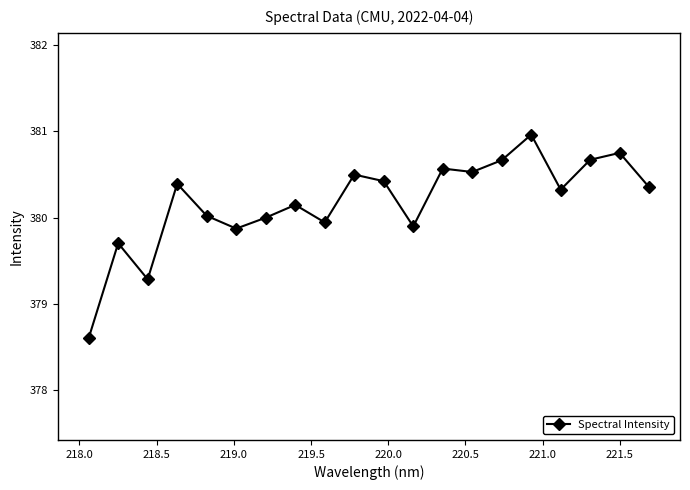

What is the maximum value shown in the chart?

381.0